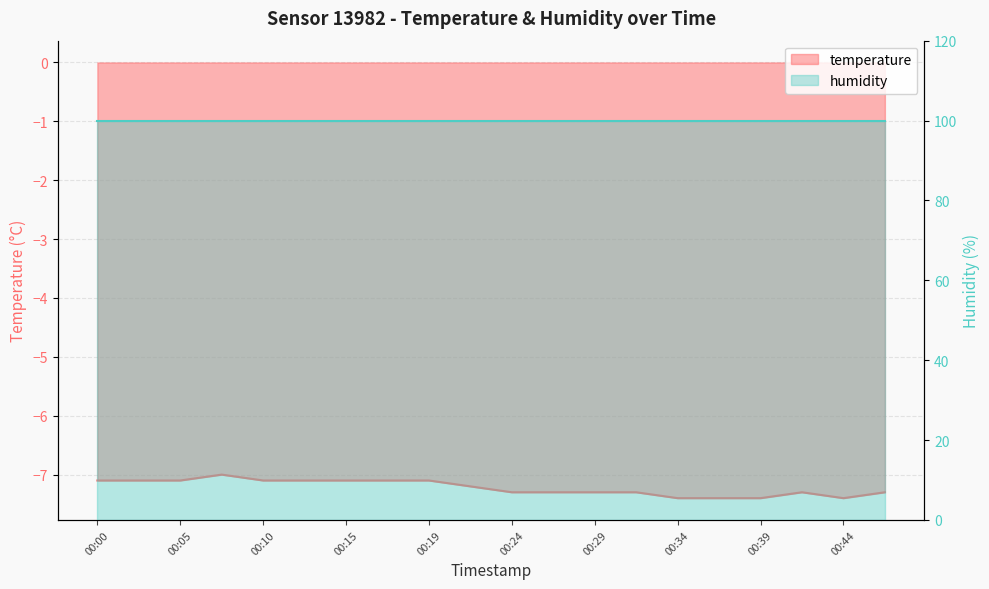

How many values are below -7?

19